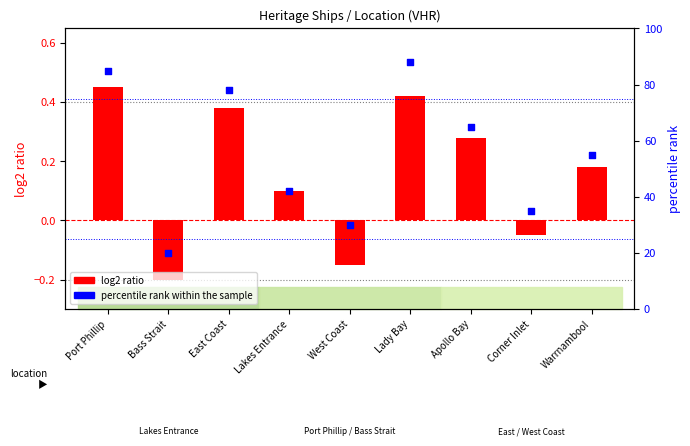

At how many categories does at least one series exceed 87?

1